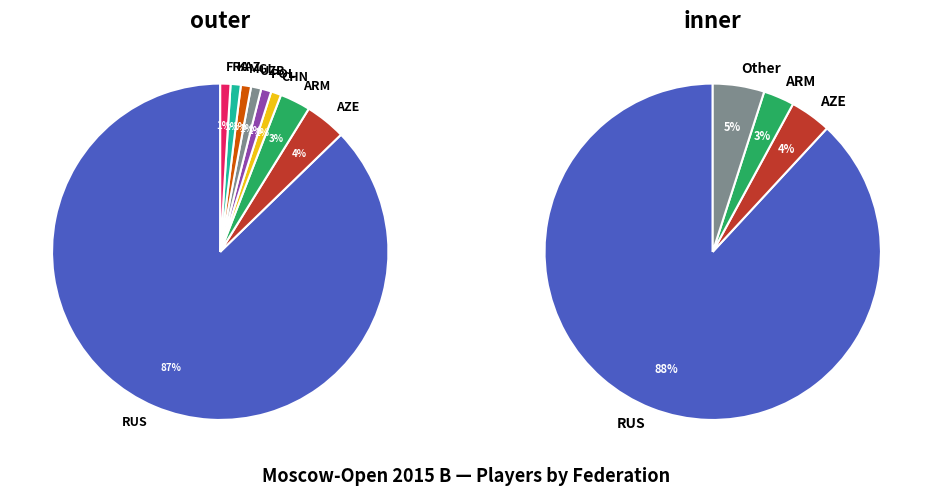

Which category has the smallest portion of the pie?

CHN